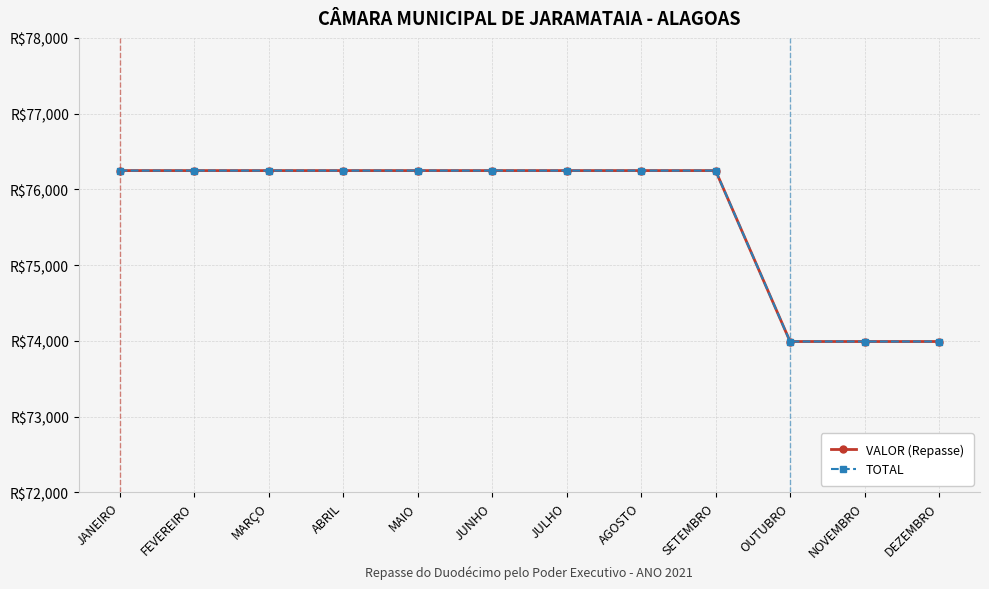

Does the chart have visible grid lines?

Yes